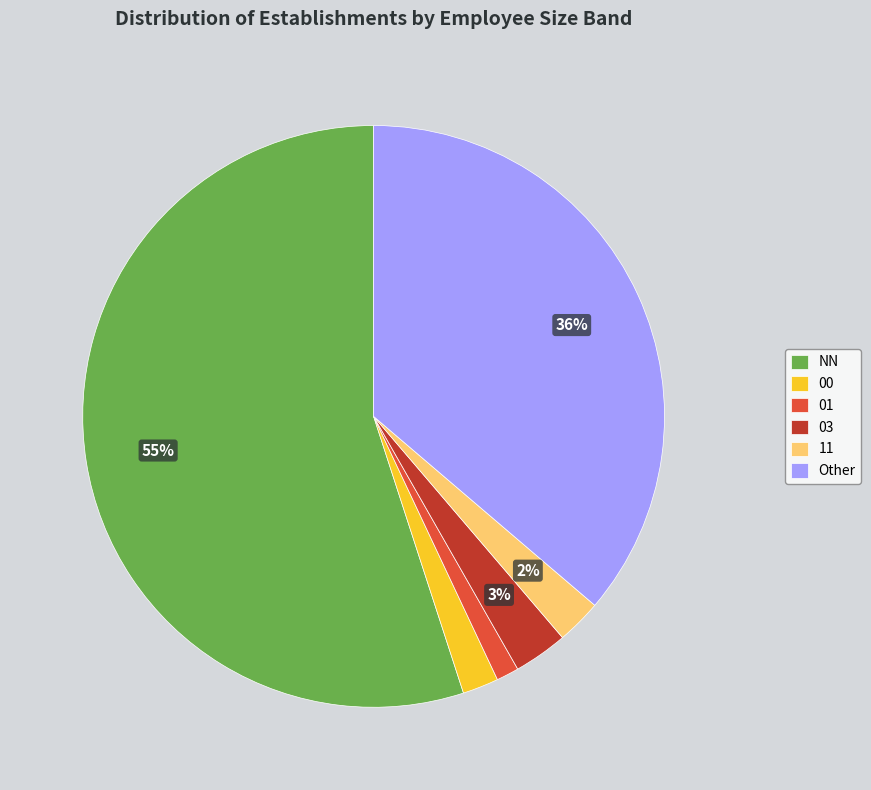

To the nearest percent, what portion does 00 represent?

2%